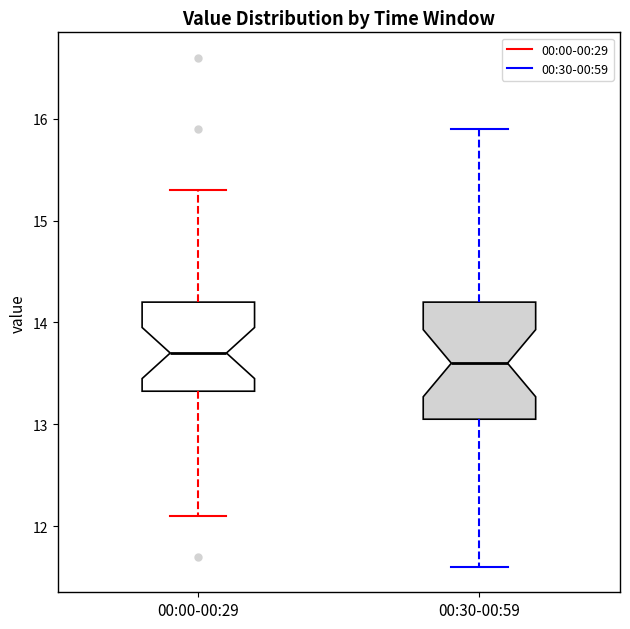

Which box is the tallest, from its lower edge to its upper edge?

00:30-00:59